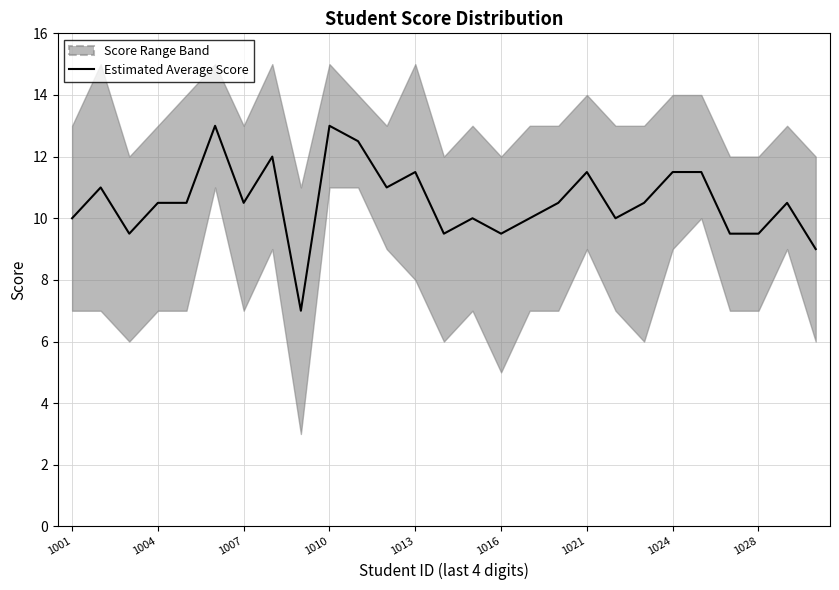

True or false: the data shows 2.5 at 1024.

False